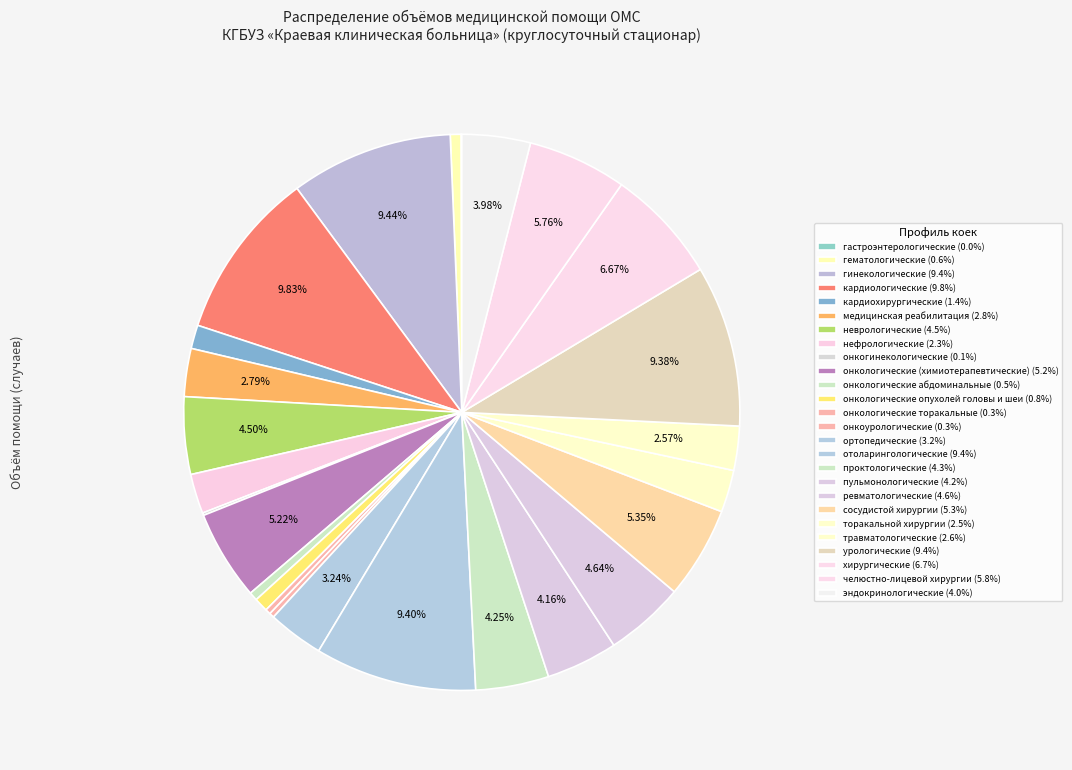

Which category has the smallest portion of the pie?

гастроэнтерологические